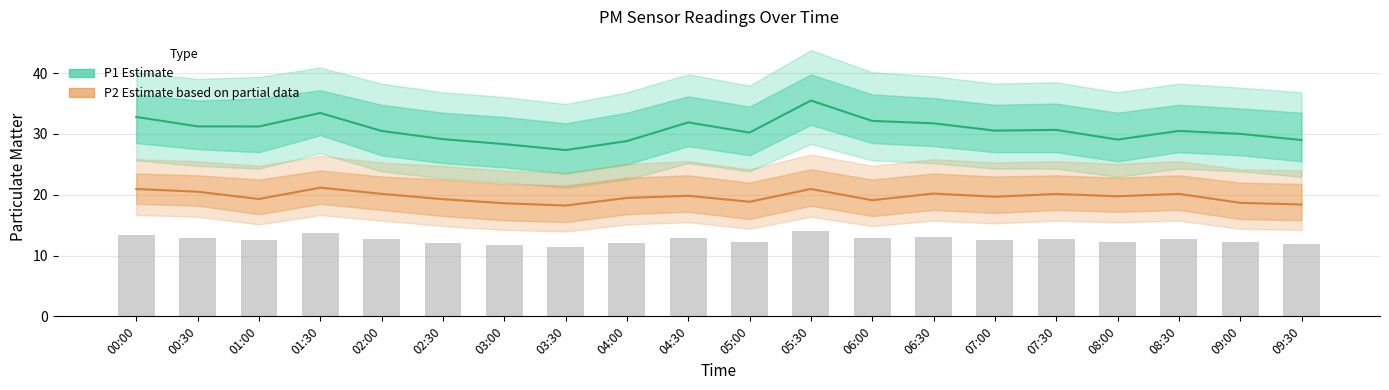

What is the sum of all P2 values?

393.4